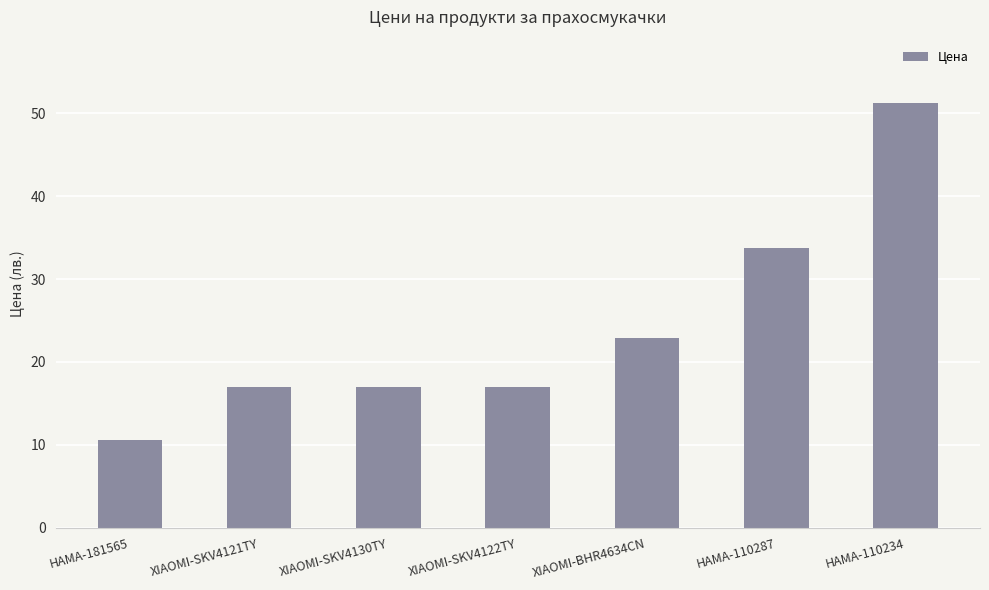

Reading left to right, transcribe all the data shown in this chart.

HAMA-181565=10.6	XIAOMI-SKV4121TY=17.0	XIAOMI-SKV4130TY=17.0	XIAOMI-SKV4122TY=17.0	XIAOMI-BHR4634CN=22.9	HAMA-110287=33.7	HAMA-110234=51.2